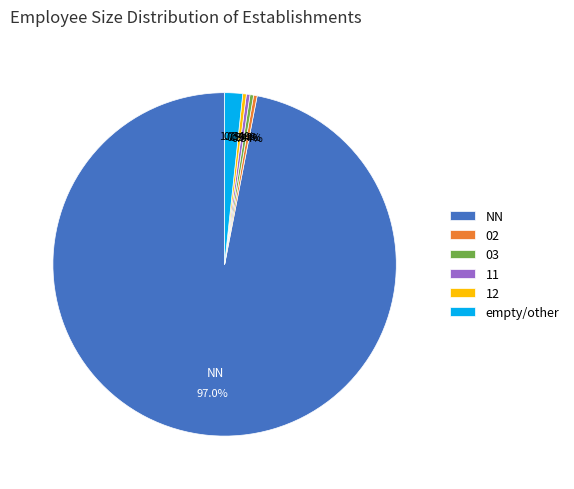

Which category has the biggest portion of the pie?

NN